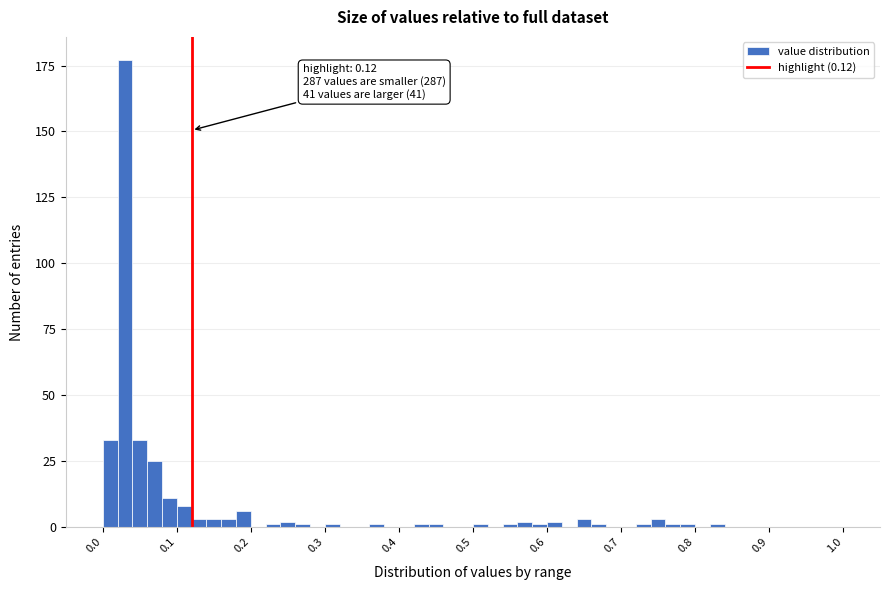

Read against the x-axis, roughly where is the centre of the tallest bar?

0.03